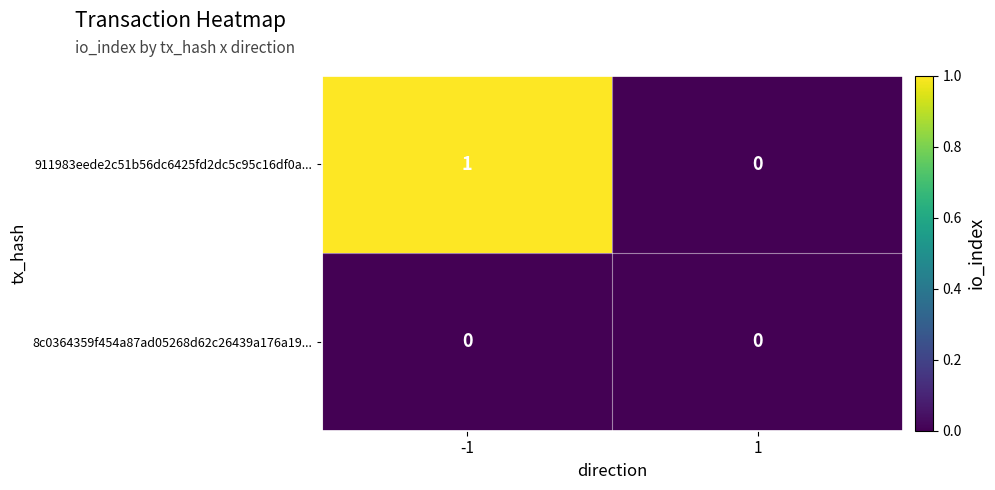

How many categories are shown in the chart?

2